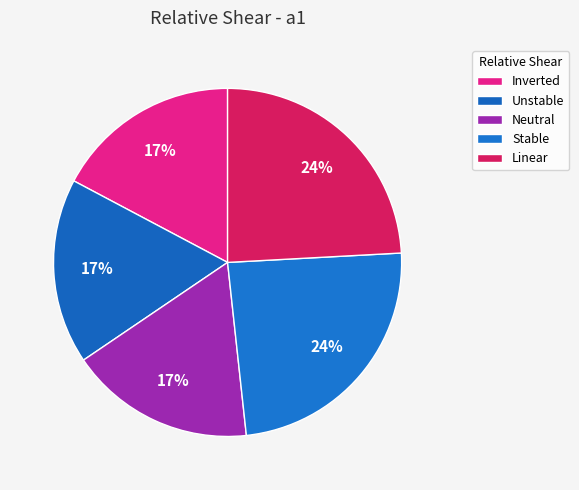

What is the total percentage of Inverted and Unstable?

34.5%